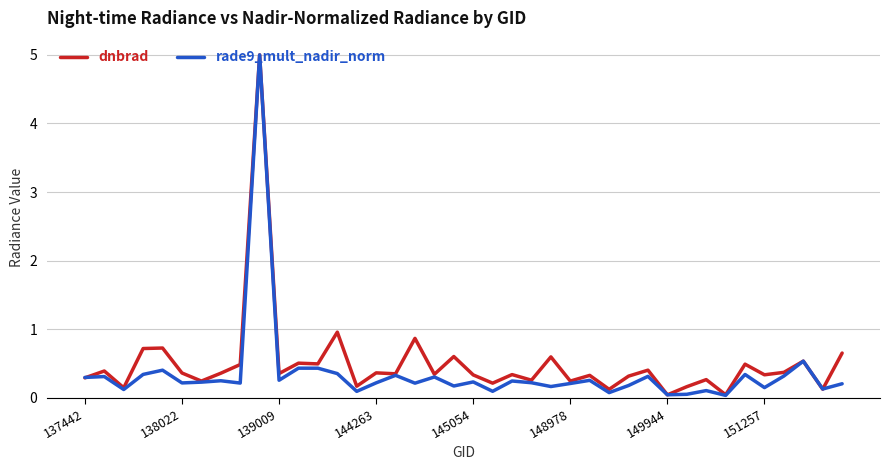

At how many categories does at least one series exceed 1?

1